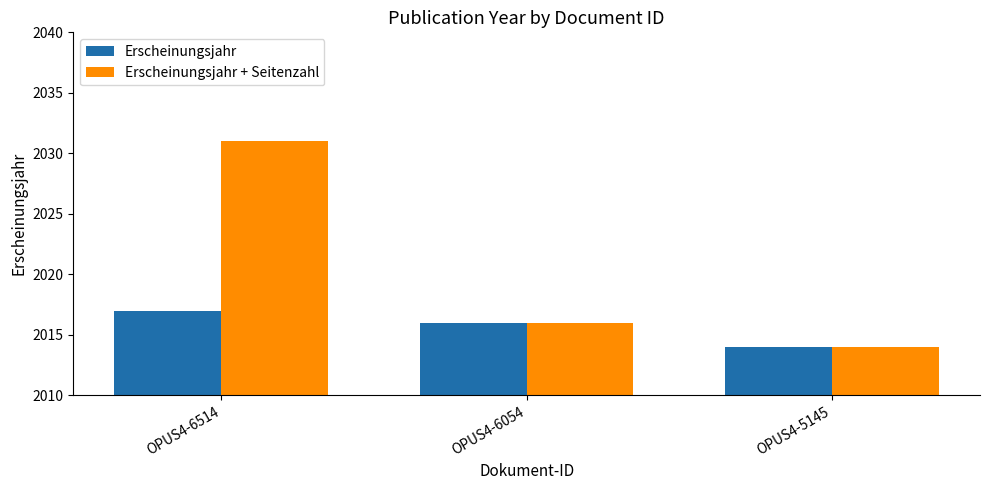

Count the number of categories in the chart.

3